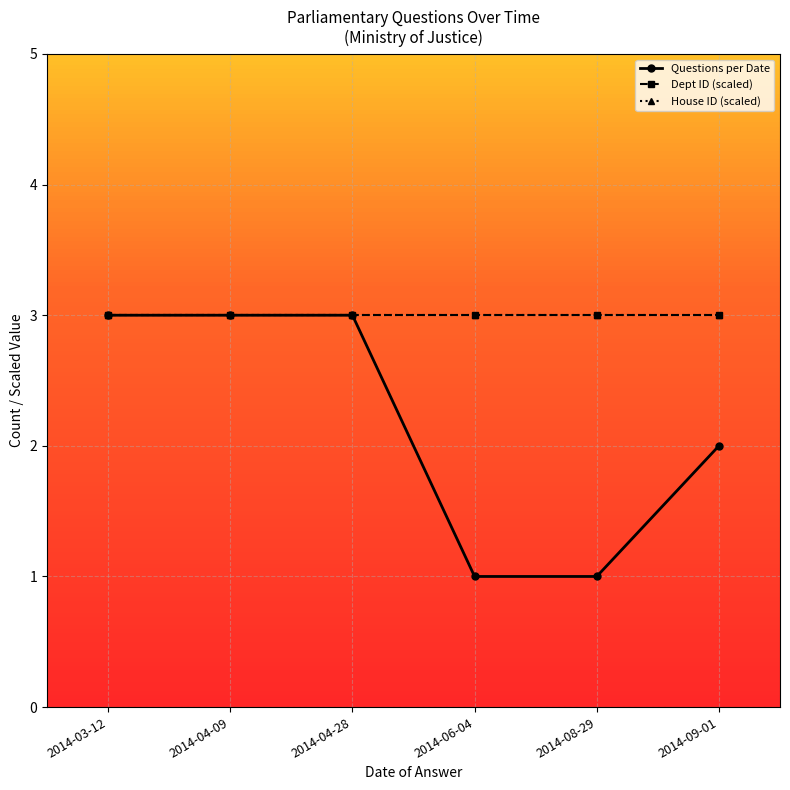

Is this an area chart (filled region under the line)?

No